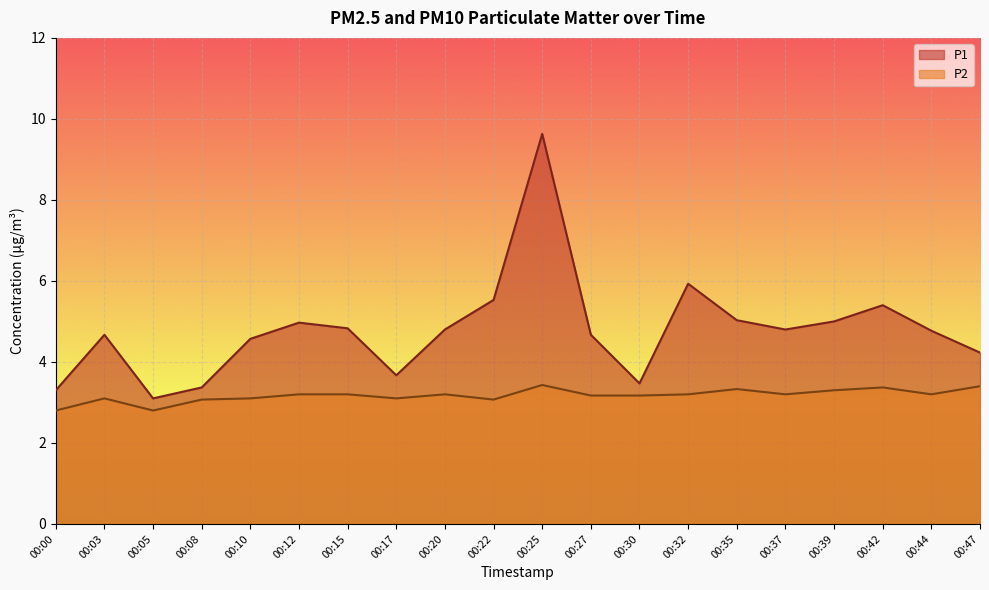

Does the chart display data point markers on the line(s)?

No